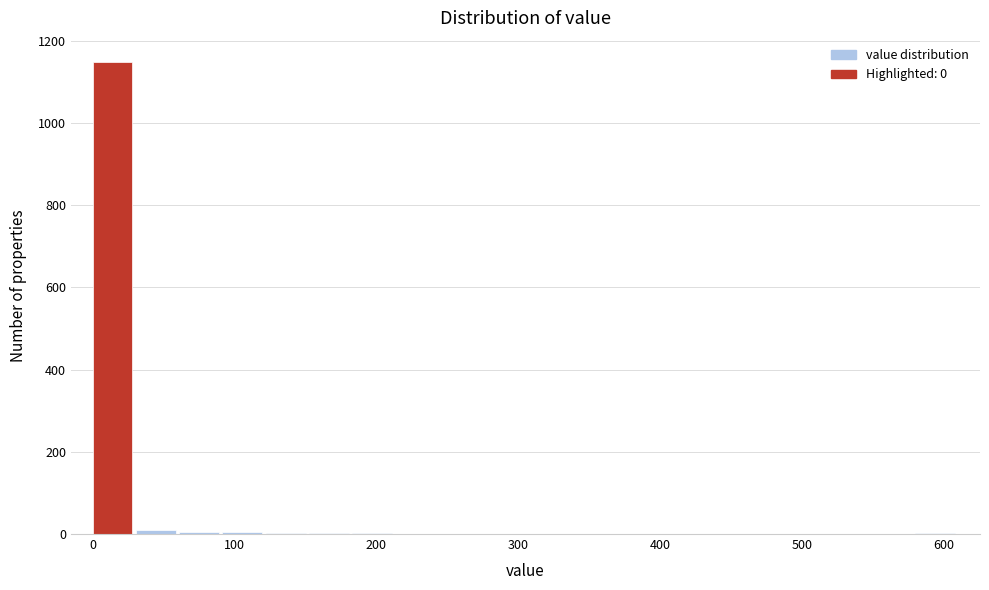

Around what value on the x-axis is the tallest bar? Give the approximate position of its centre, as read against the axis.

10